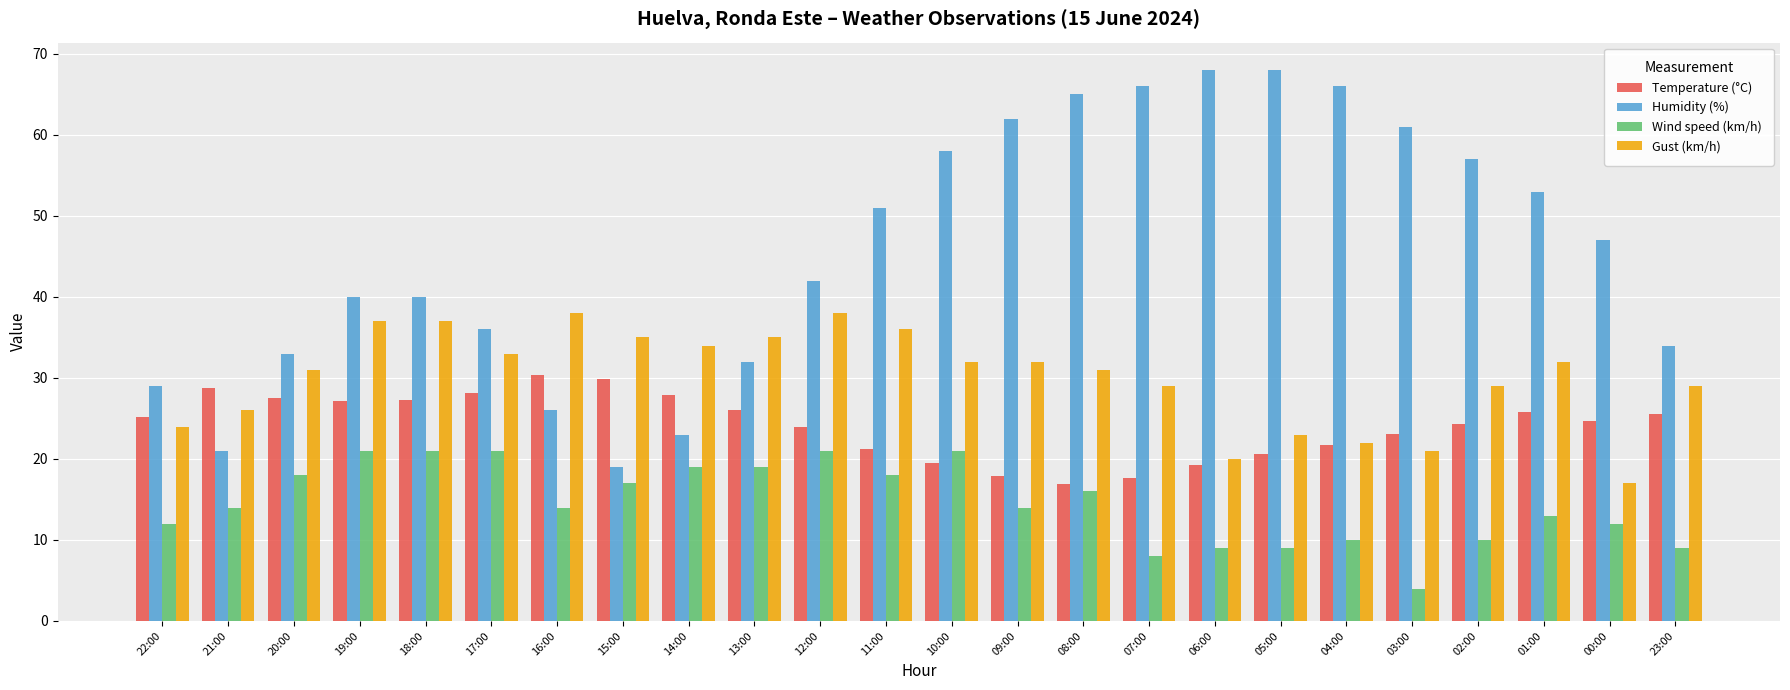

What position from the left is 12:00?

11